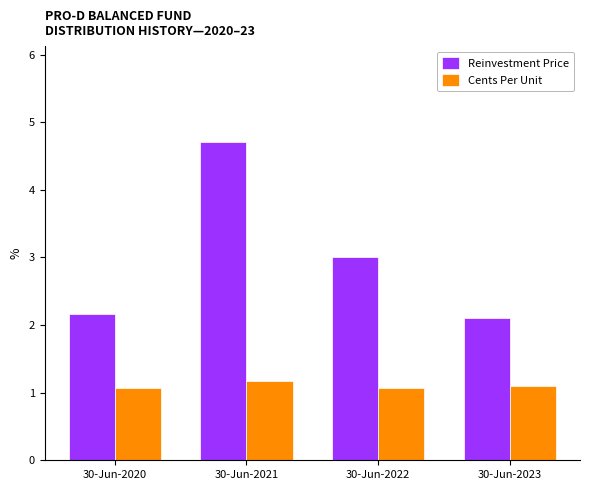

What are all the series names shown in the legend?

Reinvestment Price, Cents Per Unit